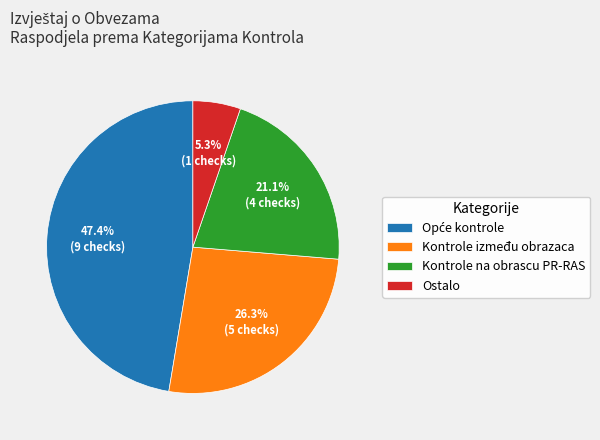

Does Kontrole na obrascu PR-RAS represent more than half of the total?

No